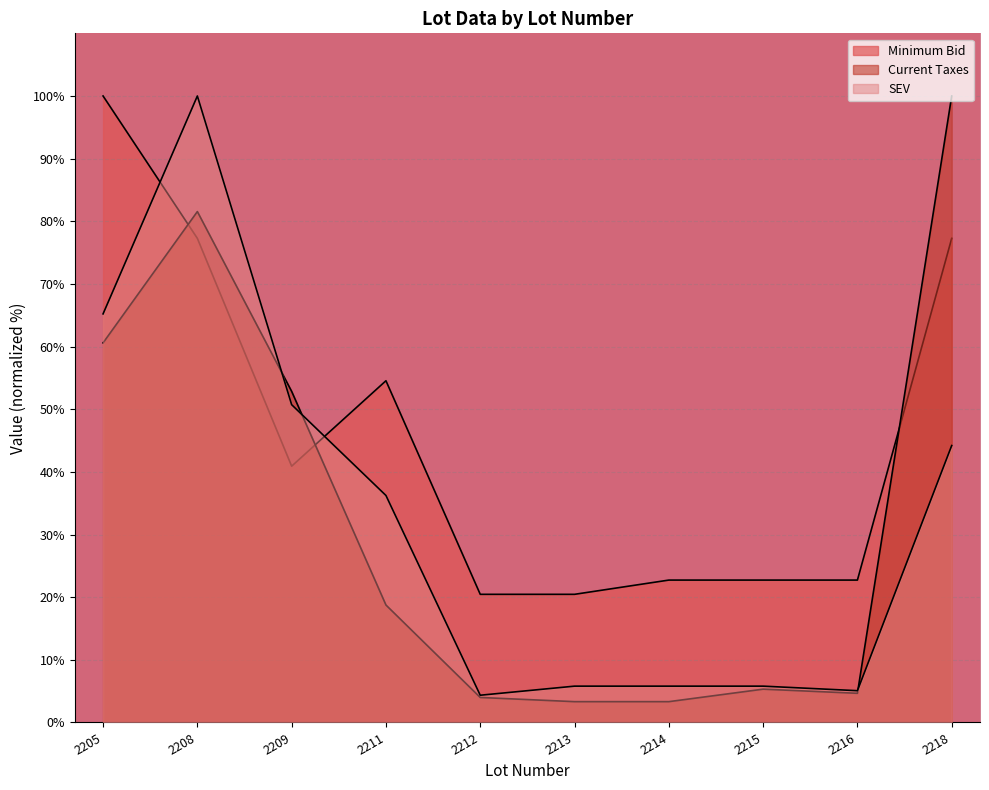

How many lines are shown in the chart?

3